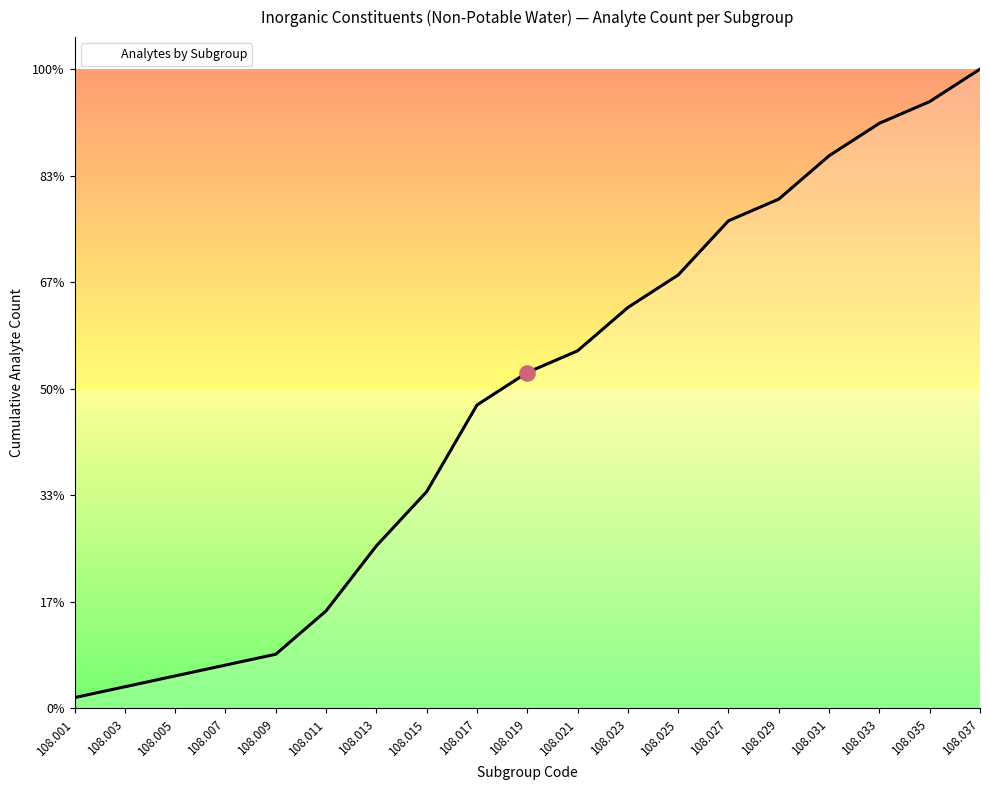

What is the ratio of the value at 108.019 to the value at 108.009?

6.2